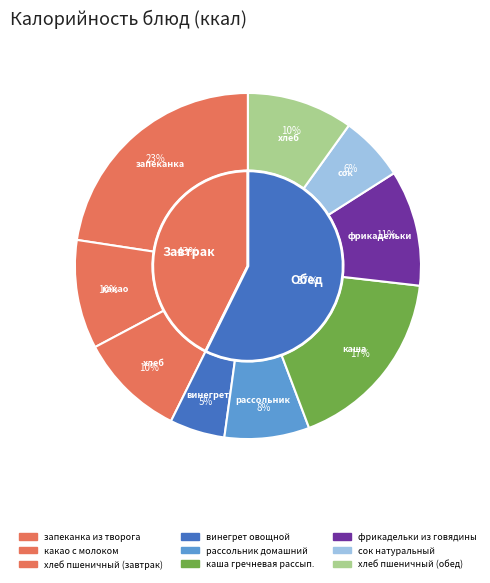

What is the ratio of the value at хлеб пшеничный (завтрак) to the value at хлеб пшеничный (обед)?

1.0